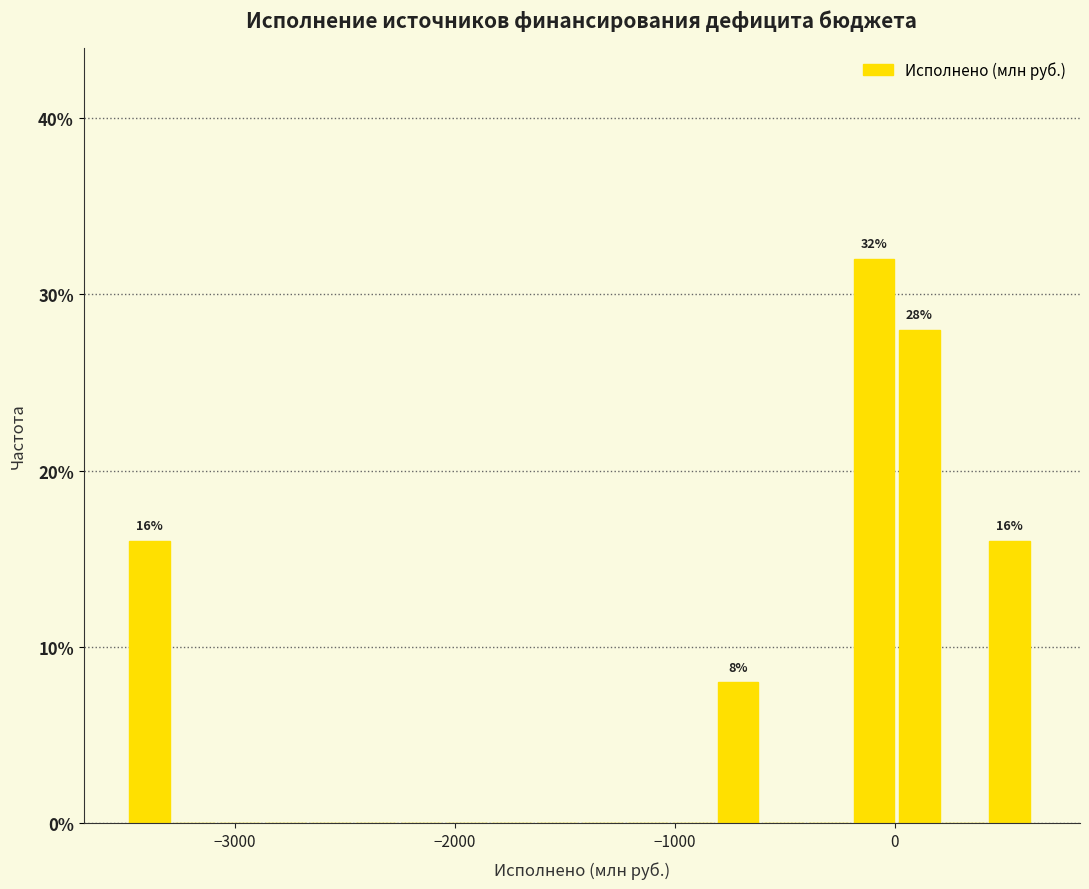

Around what value on the x-axis is the tallest bar? Give the approximate position of its centre, as read against the axis.

-100